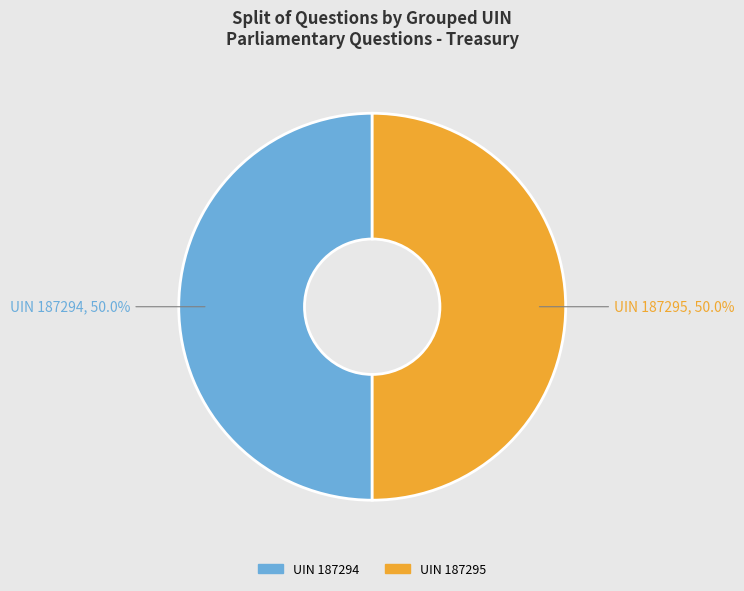

Count the number of slices in the pie.

2